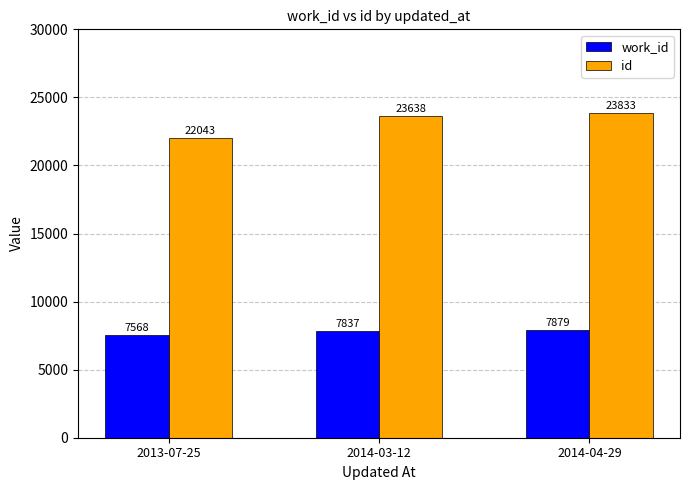

What is the value of the id bar at the 2nd from the left?

23638